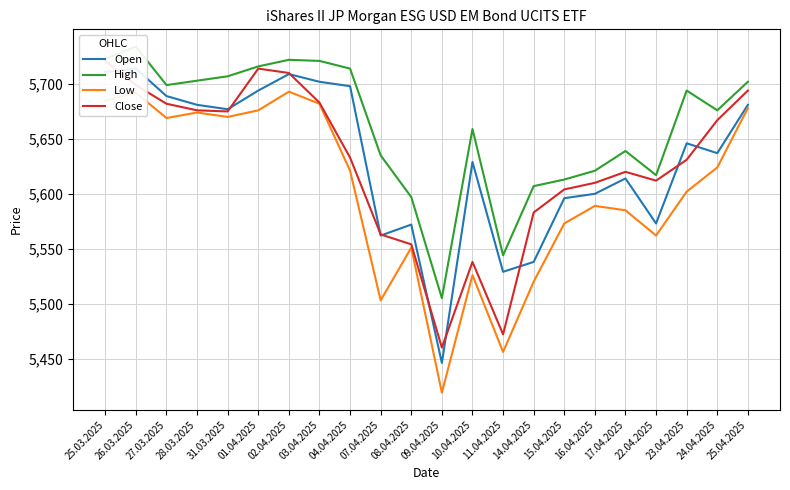

How many interior local peaks does the High series have?

5